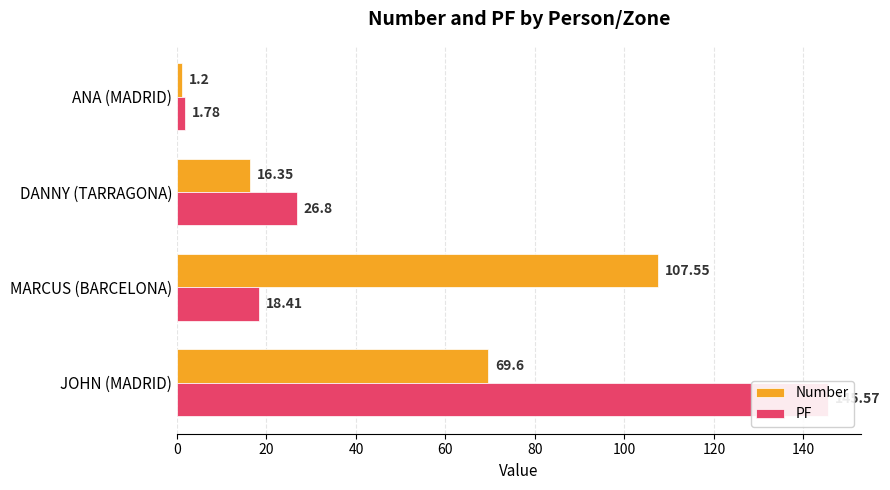

What is the difference between the highest and lowest values at ANA (MADRID)?

0.6